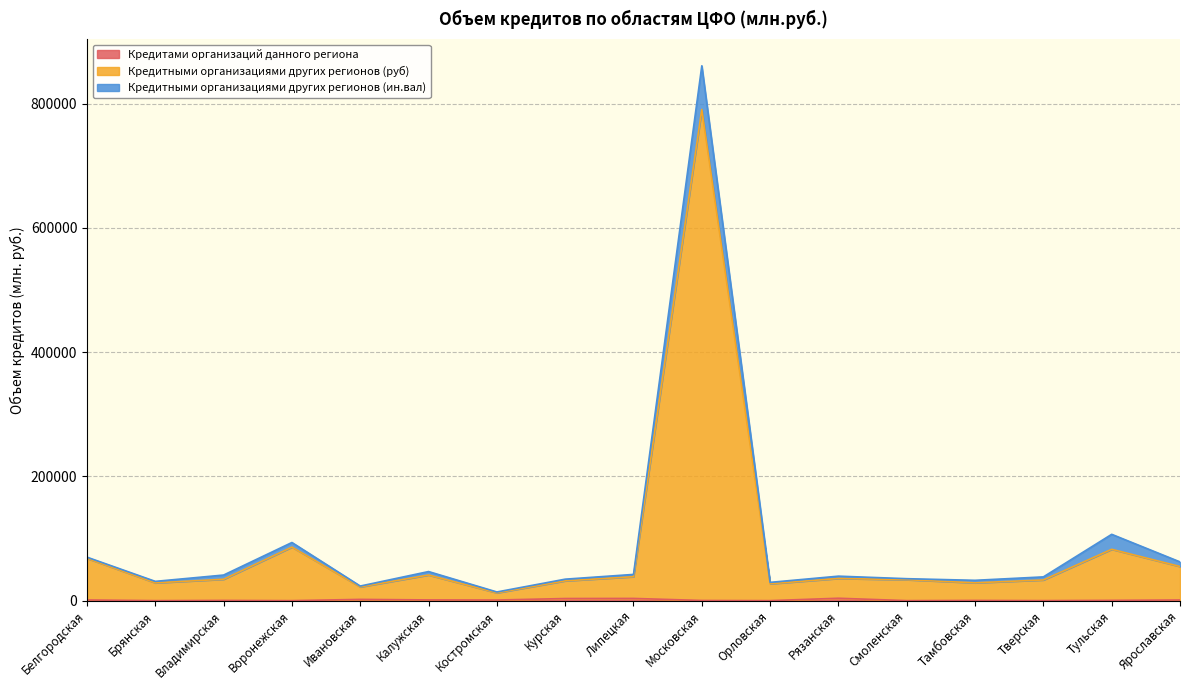

At how many categories does at least one series exceed 287675?

1